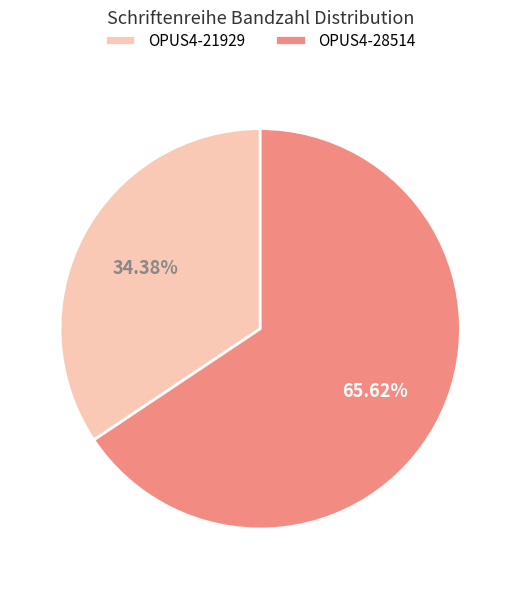

Which category has the biggest portion of the pie?

OPUS4-28514